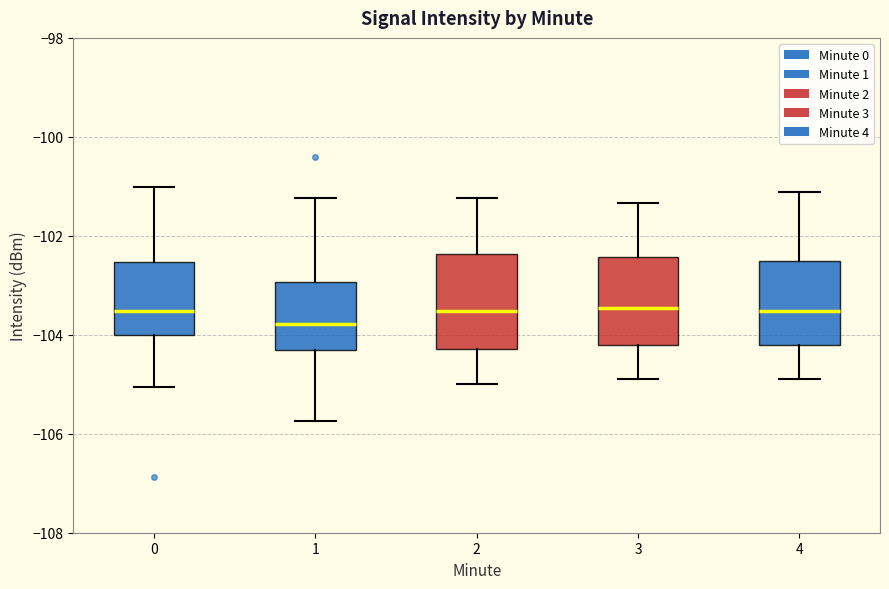

Which box's median line is the lowest?

1